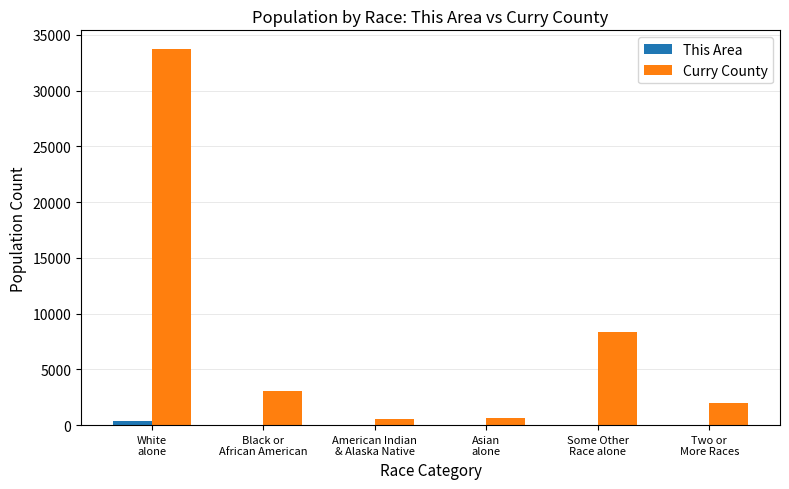

Which series has the largest total across all categories?

Curry County